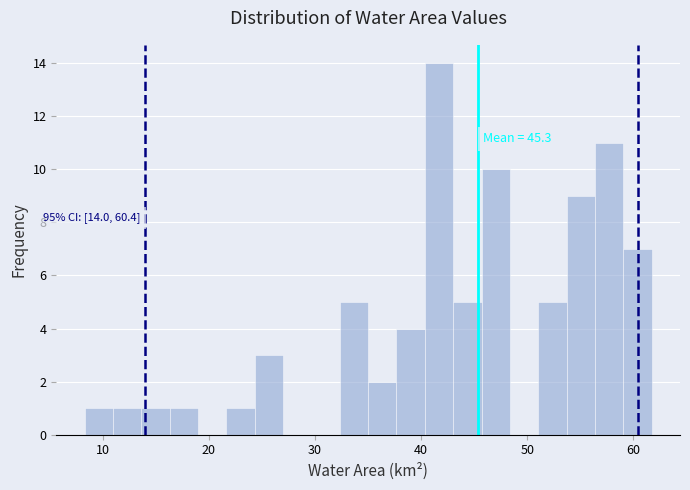

Read against the x-axis, roughly where is the centre of the tallest bar?

42